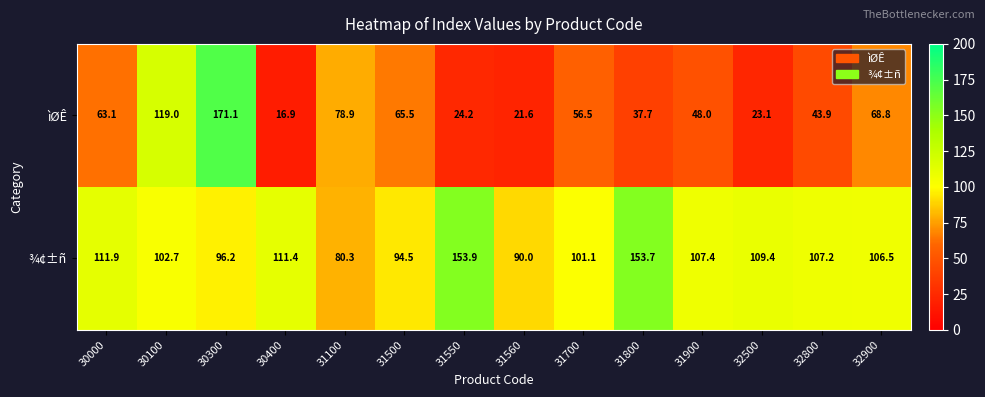

What value does the ìØÊ series have at 31700?

56.5